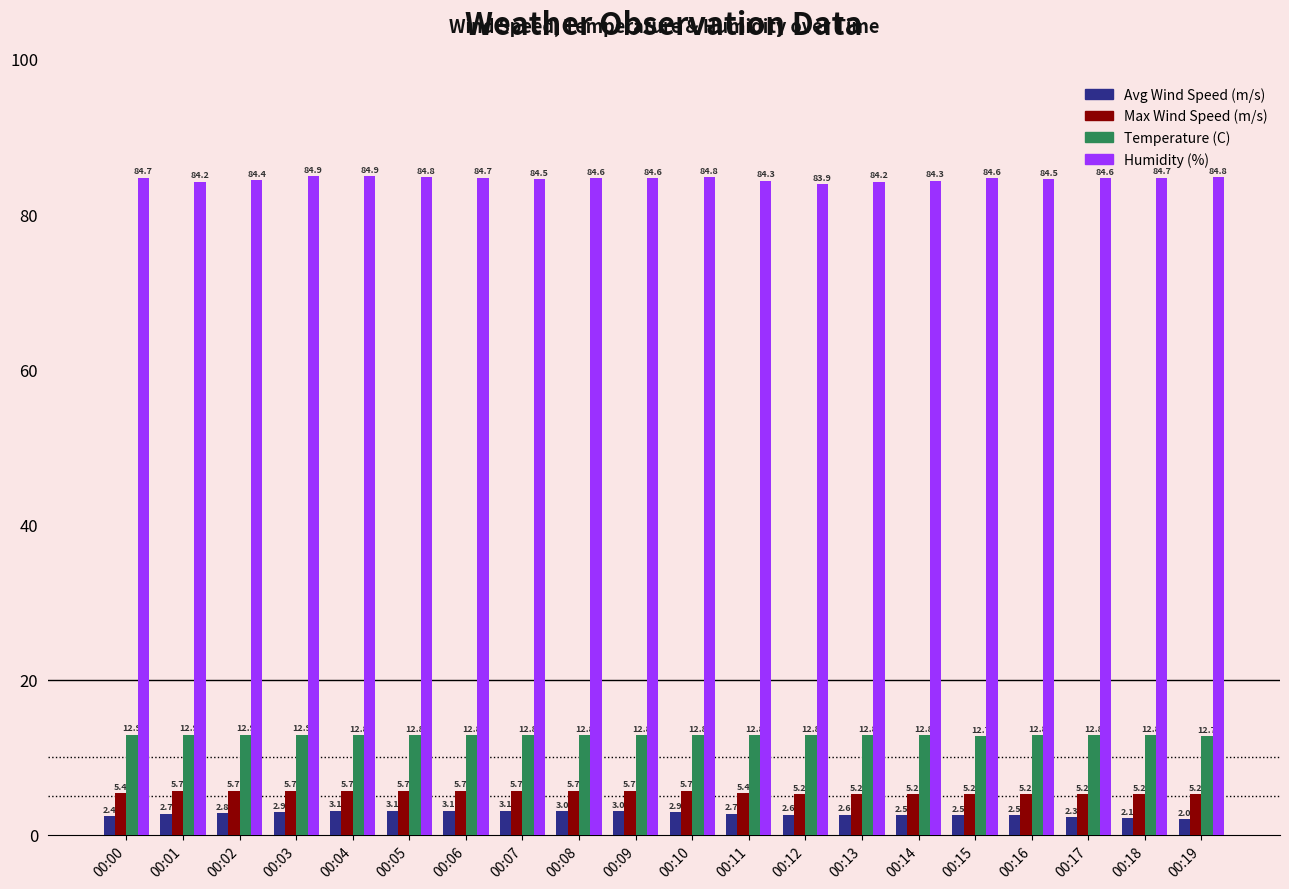

Reading right to left, extract all data points from this chart.

Avg Wind Speed (m/s): 2.0	2.1	2.3	2.5	2.5	2.5	2.6	2.6	2.7	2.9	3.0	3.0	3.1	3.1	3.1	3.1	2.9	2.8	2.7	2.4
Max Wind Speed (m/s): 5.2	5.2	5.2	5.2	5.2	5.2	5.2	5.2	5.4	5.7	5.7	5.7	5.7	5.7	5.7	5.7	5.7	5.7	5.7	5.4
Temperature (C): 12.7	12.8	12.8	12.8	12.7	12.8	12.8	12.8	12.8	12.8	12.8	12.8	12.8	12.8	12.8	12.8	12.9	12.9	12.9	12.9
Humidity (%): 84.8	84.7	84.6	84.5	84.6	84.3	84.2	83.9	84.3	84.8	84.6	84.6	84.5	84.7	84.8	84.9	84.9	84.4	84.2	84.7